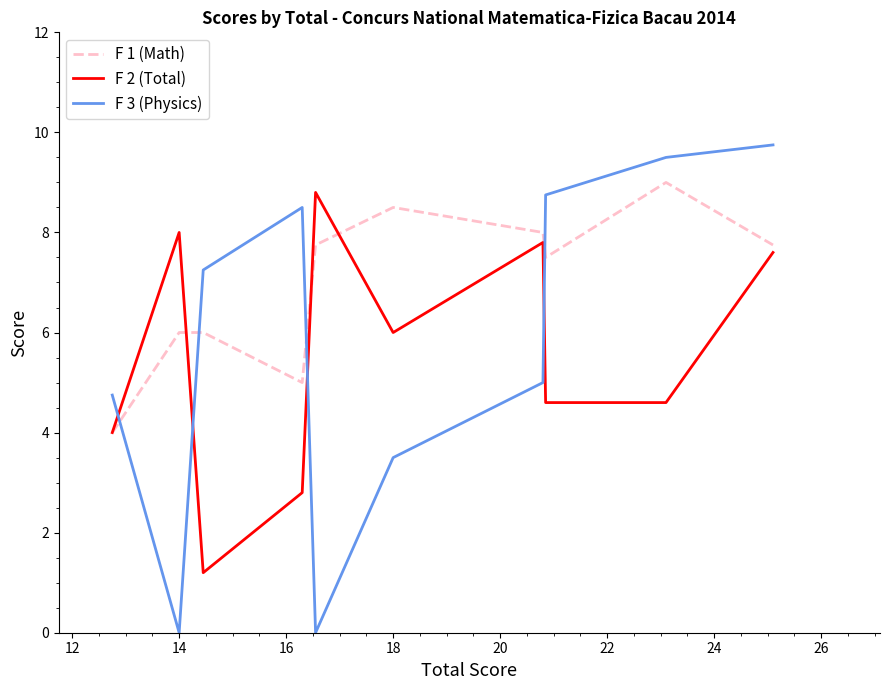

Which series has the widest spread of values?

F 3 (Physics)